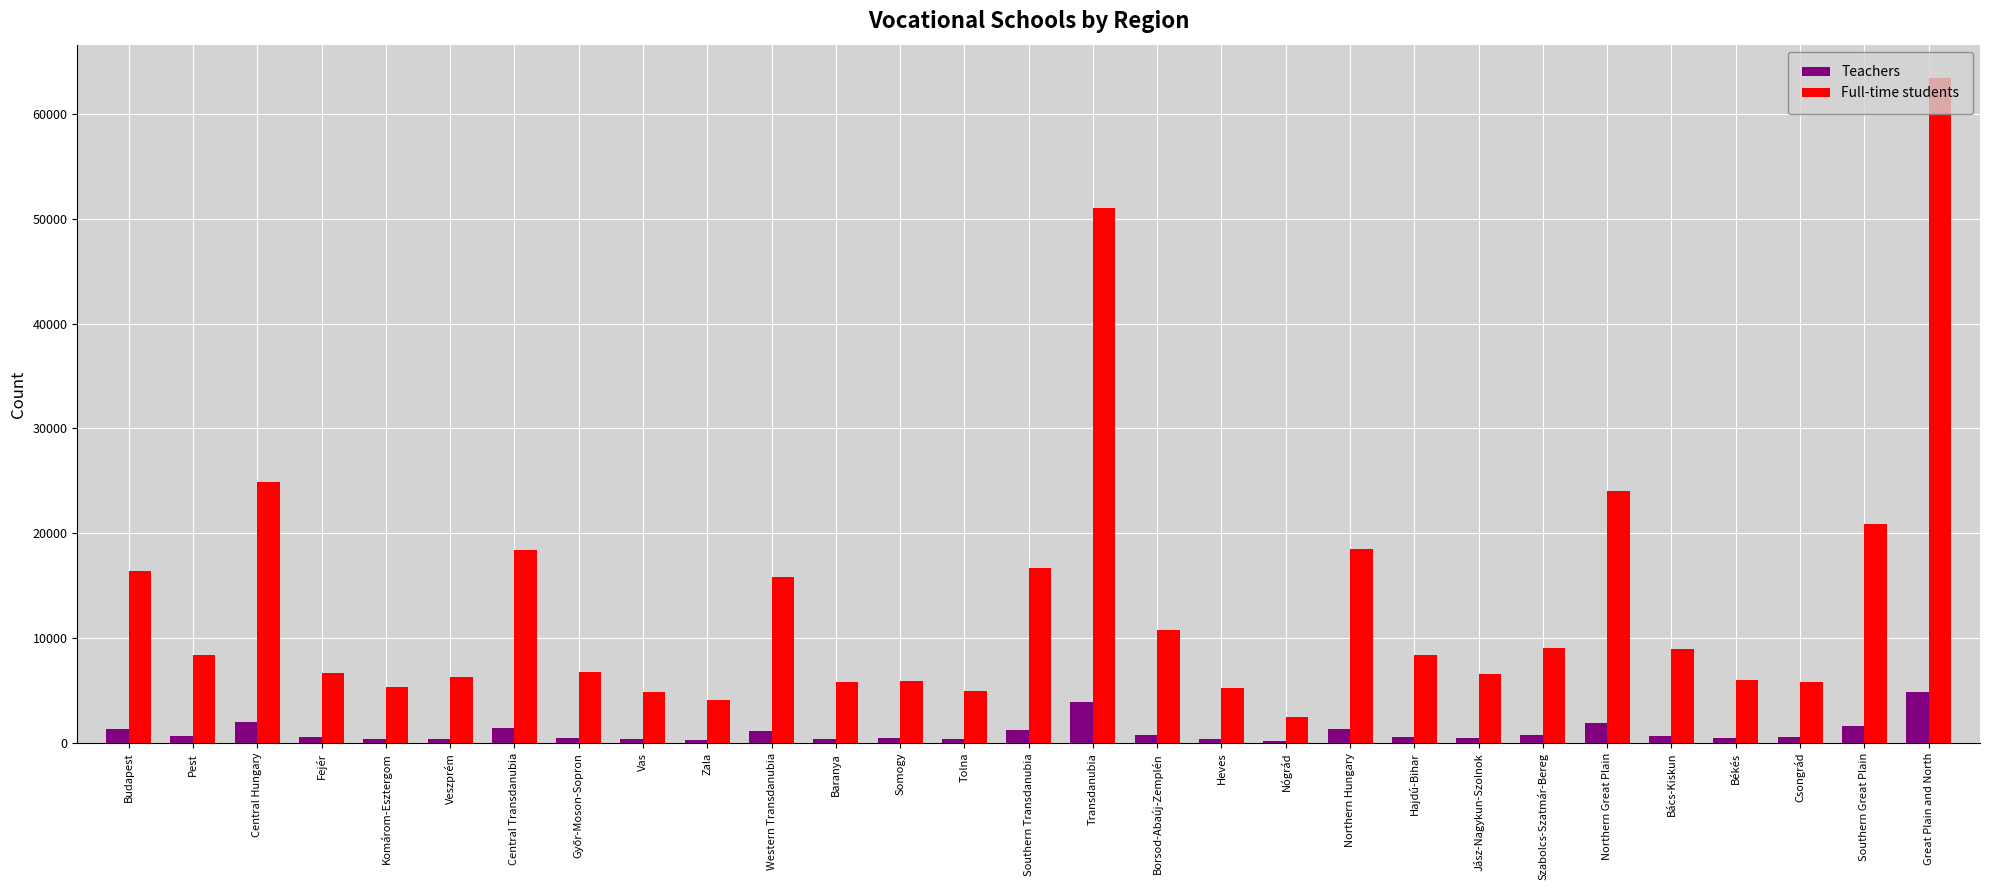

What is the maximum value for Full-time students?

63409